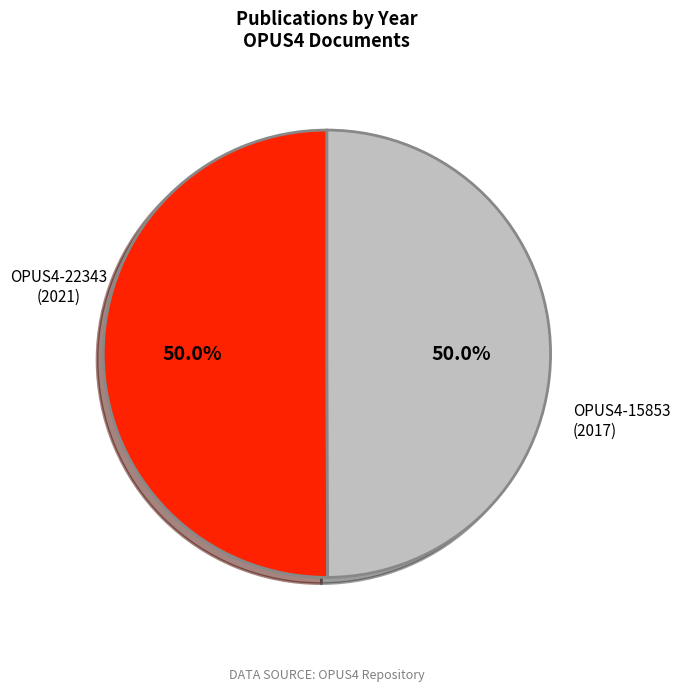

What is the ratio of the value at OPUS4-15853 (2017) to the value at OPUS4-22343 (2021)?

1.0